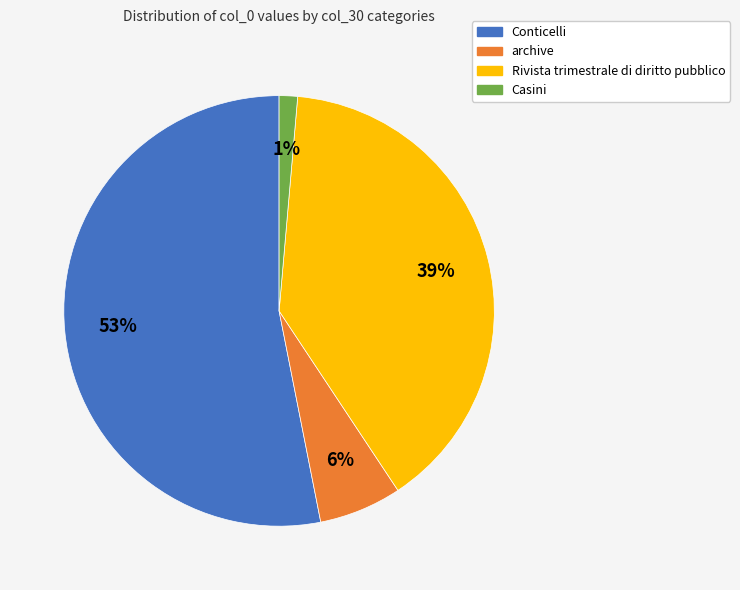

To the nearest percent, what is the average slice percentage?

25%